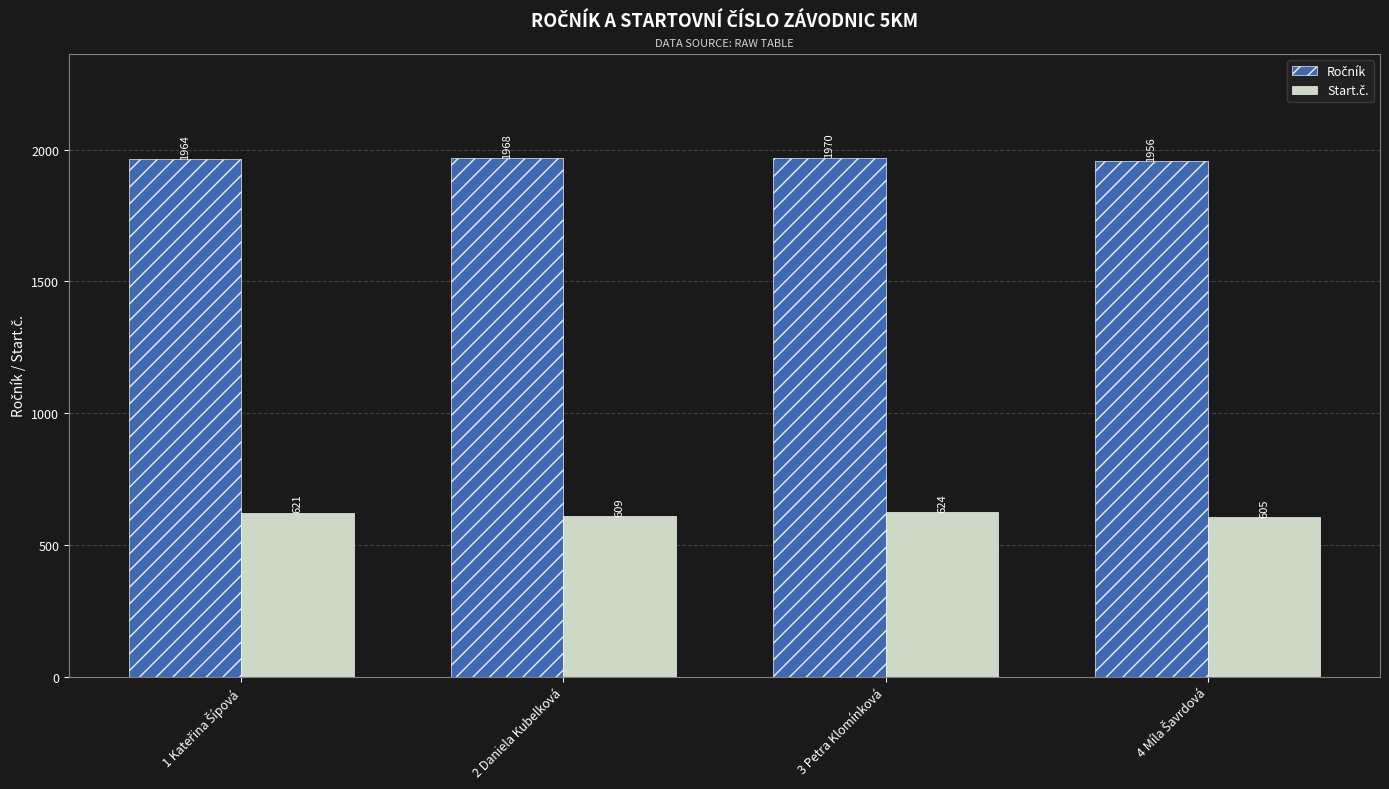

At which category is the sum across all series the highest?

3 Petra Klomínková